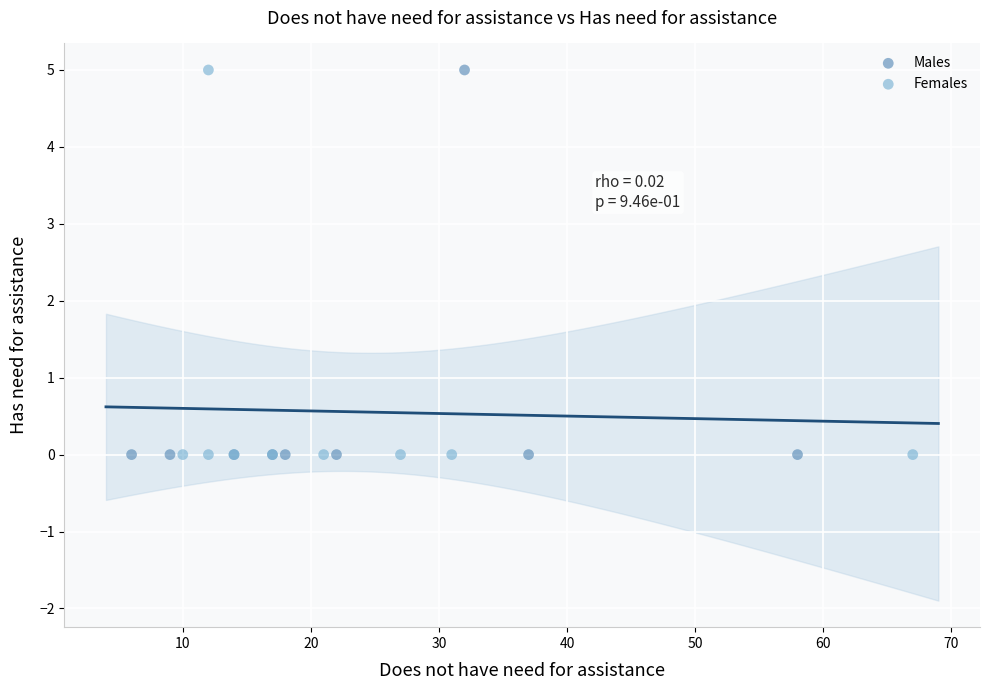

What are all the series names shown in the legend?

Males, Females